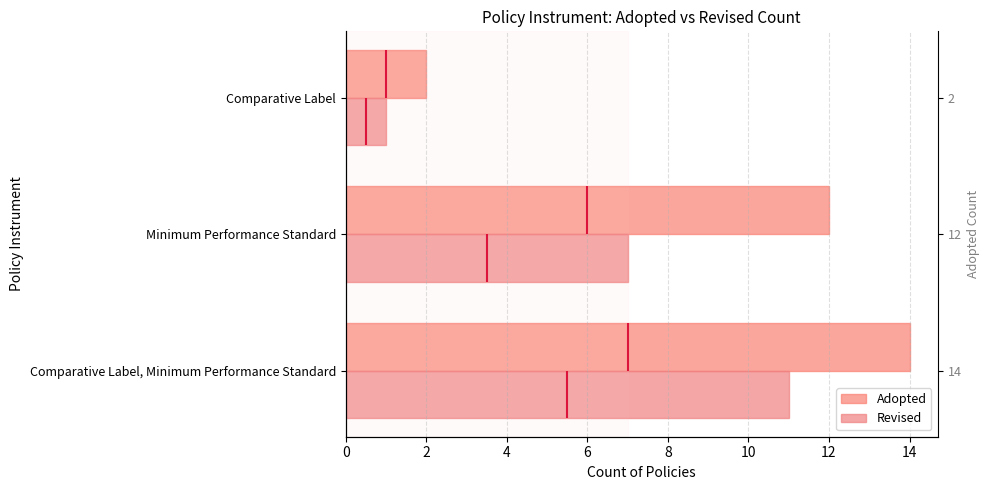

The value of Adopted at Comparative Label is 2. True or false?

True